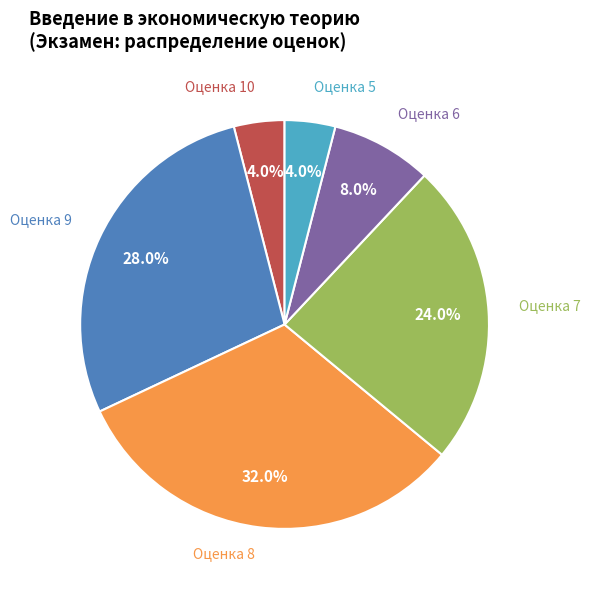

Is there a majority slice in this chart?

No